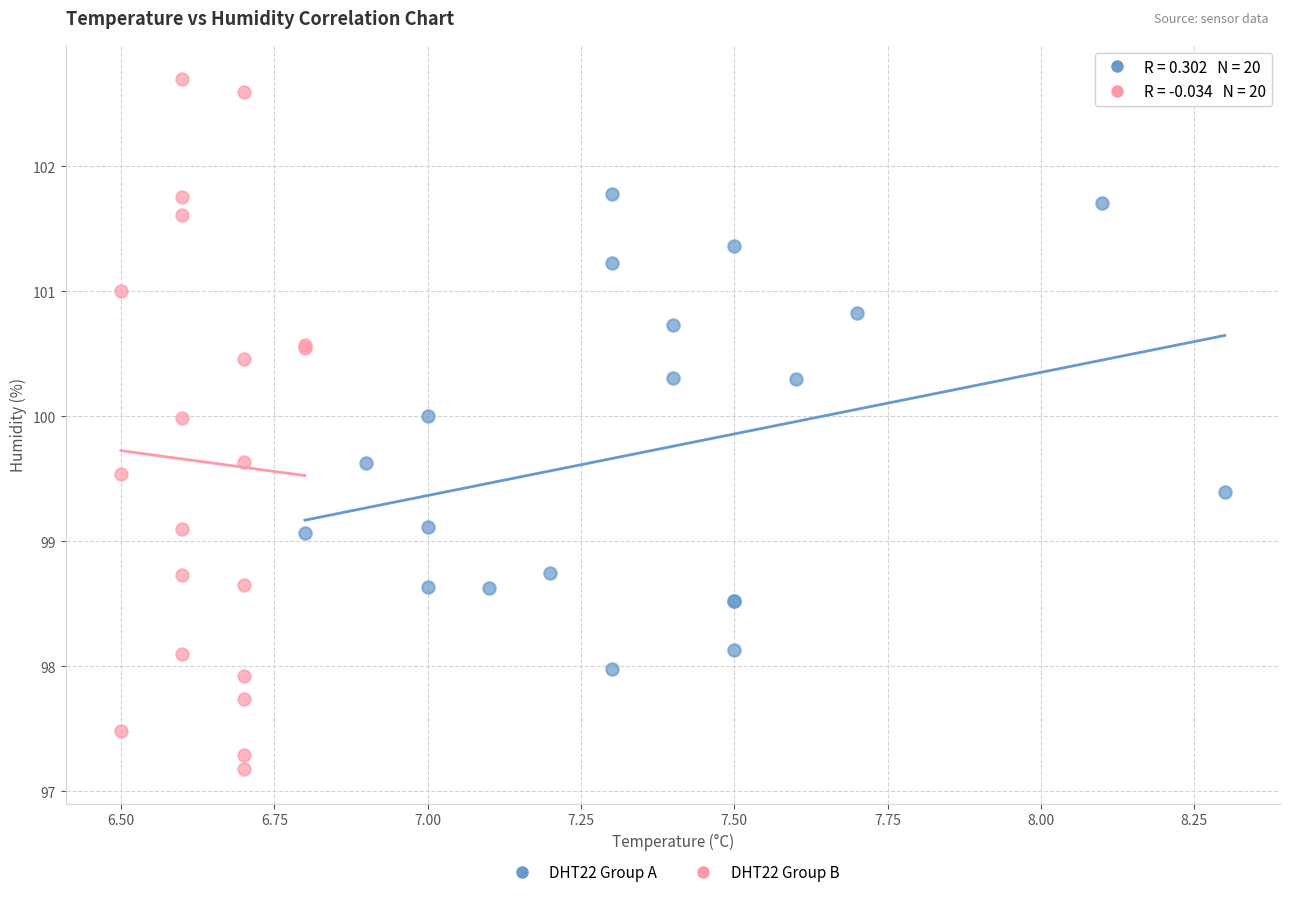

Which series contains the lowest Y value?

DHT22 Group B